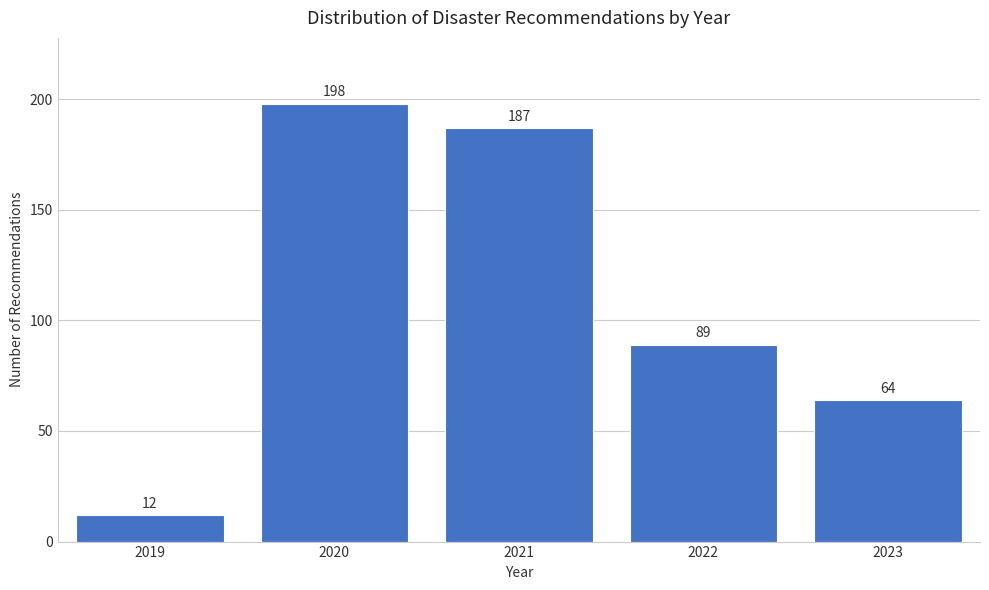

Reading left to right, transcribe all the data shown in this chart.

2019=12	2020=198	2021=187	2022=89	2023=64